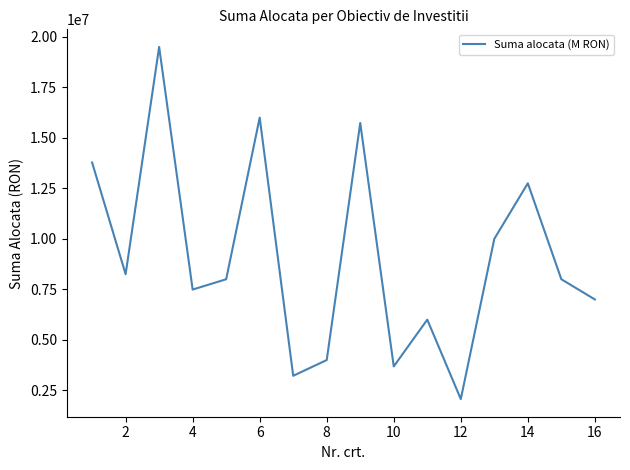

What is the maximum value shown in the chart?

19500000.0